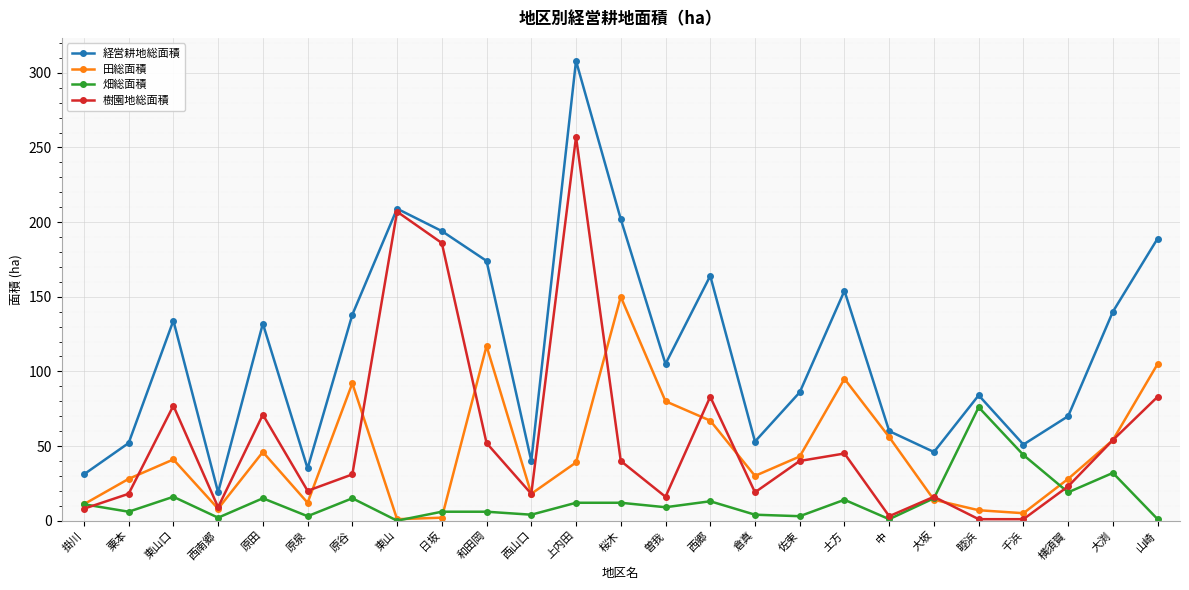

What are all the series names shown in the legend?

経営耕地総面積, 田総面積, 畑総面積, 樹園地総面積